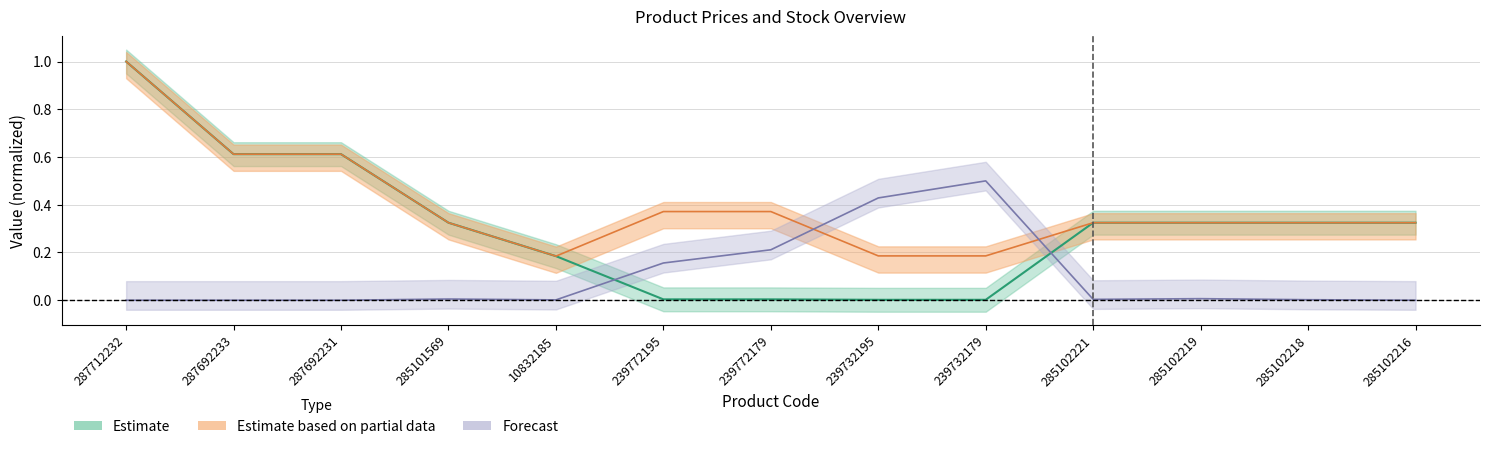

What is the label of the 12th point from the right?

287692233